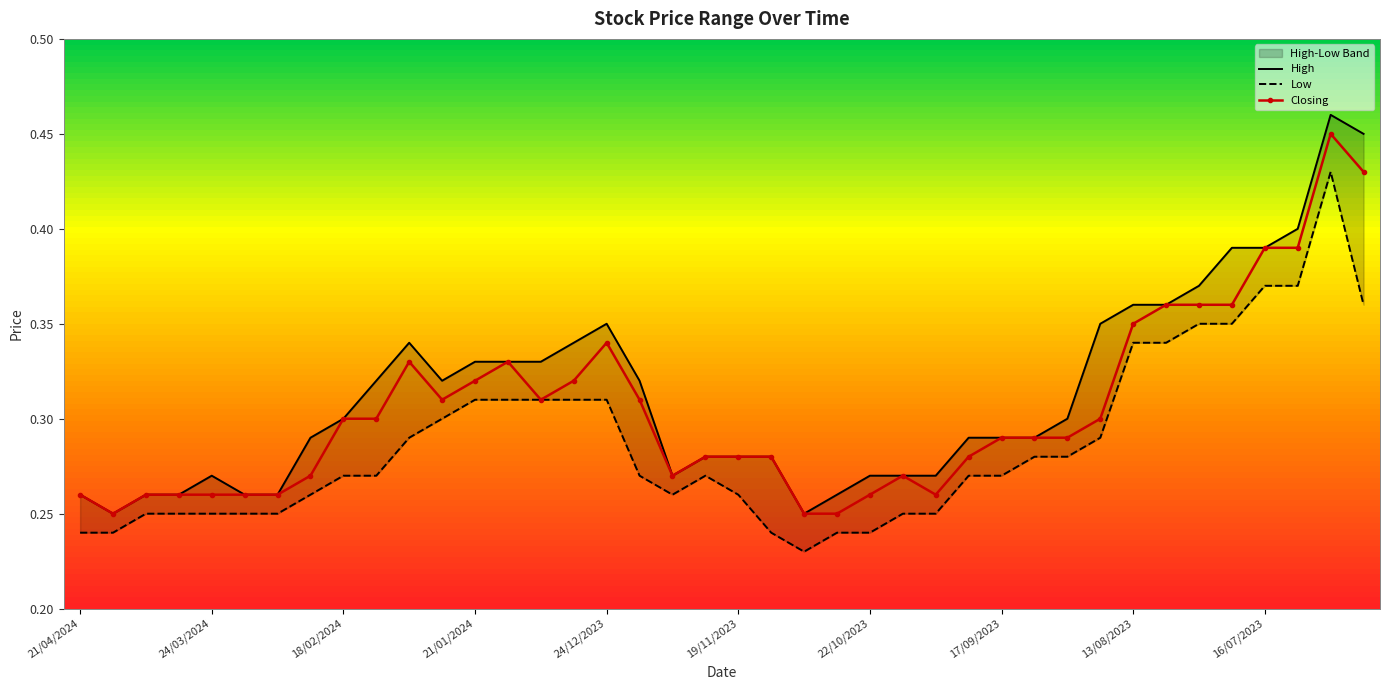

Does the chart have visible grid lines?

No